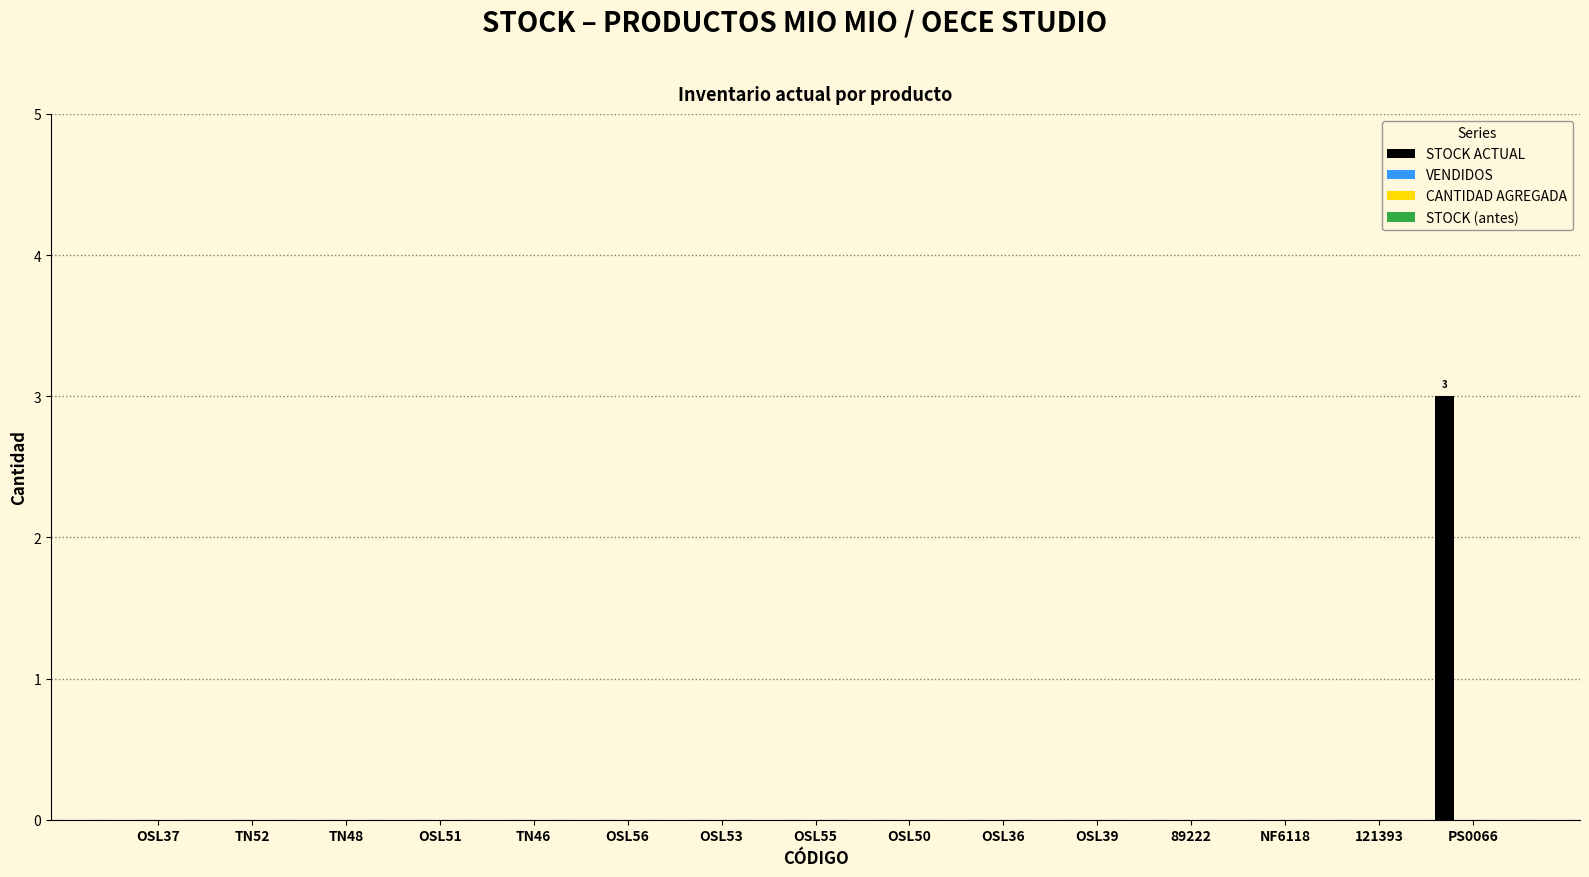

What is the greatest value displayed?

3